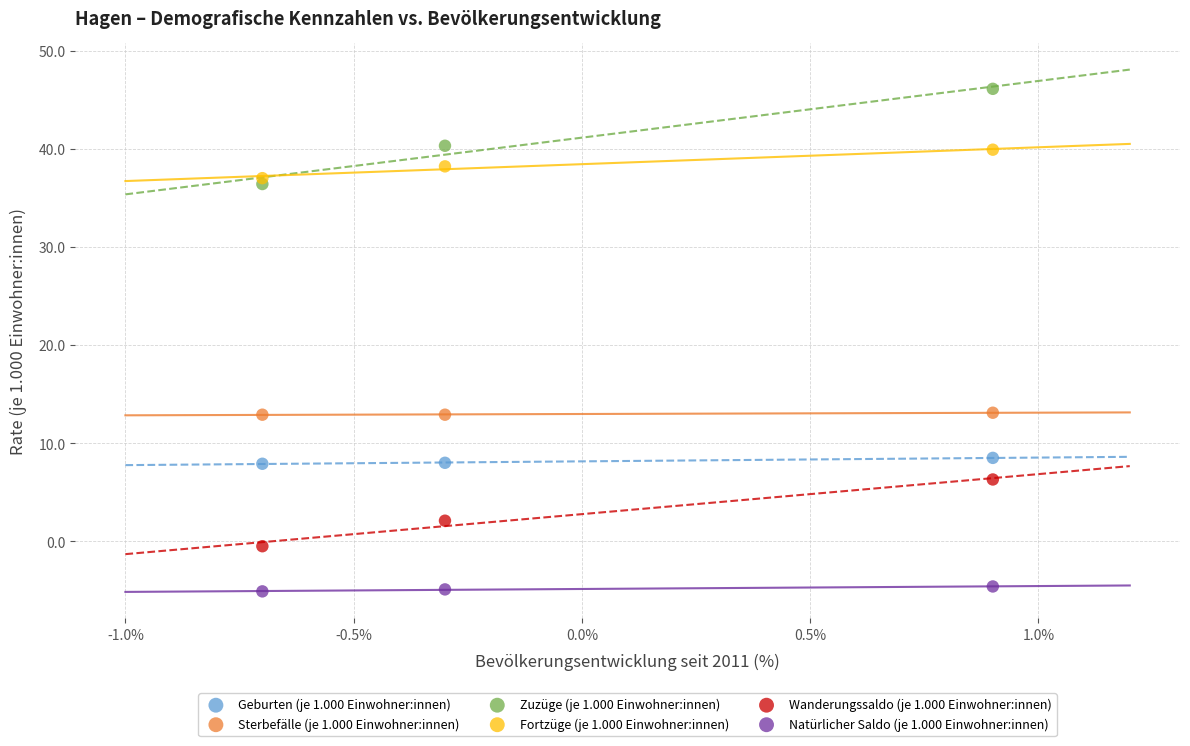

Which series contains the lowest Y value?

Natürlicher Saldo (je 1.000 Einwohner:innen)